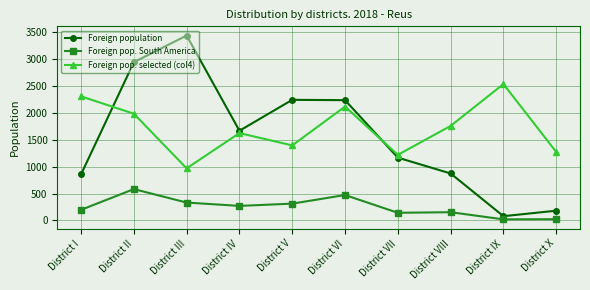

Which series has the largest total across all categories?

Foreign pop. selected (col4)